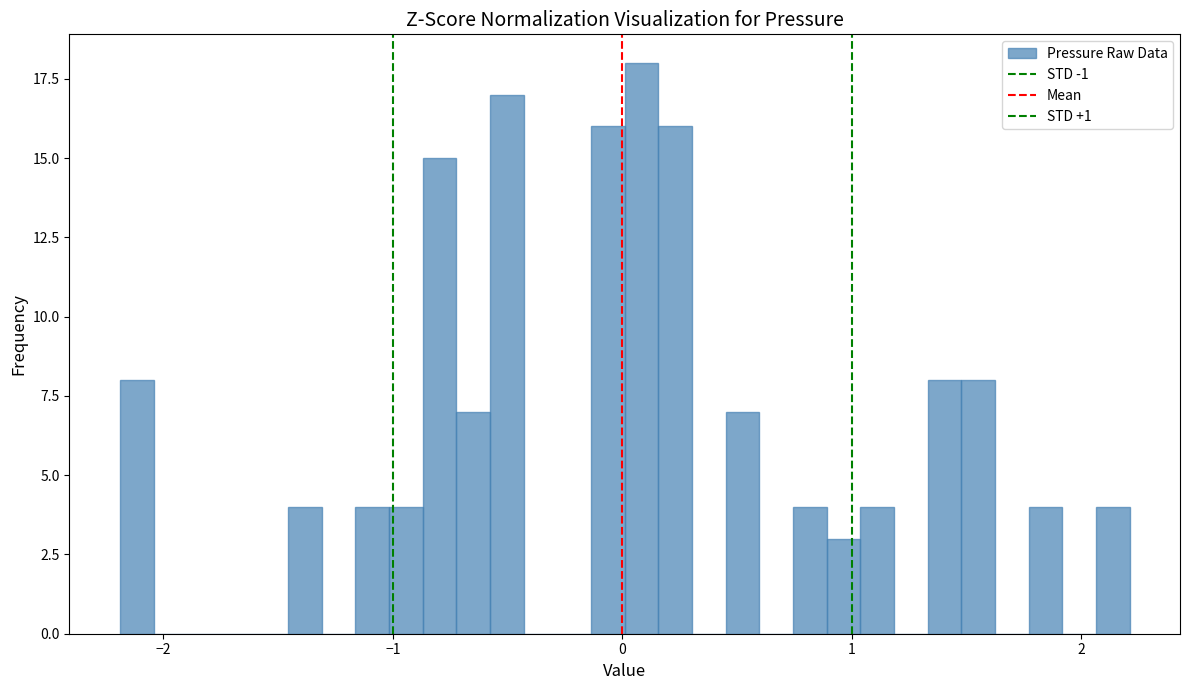

Around what value on the x-axis is the tallest bar? Give the approximate position of its centre, as read against the axis.

0.1